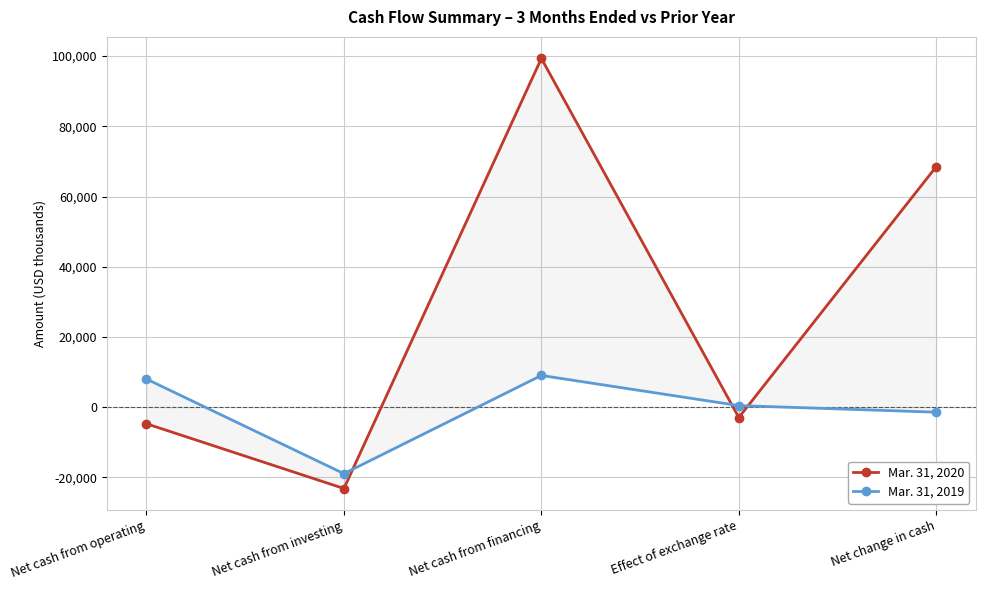

What position from the left is Net cash from operating?

1